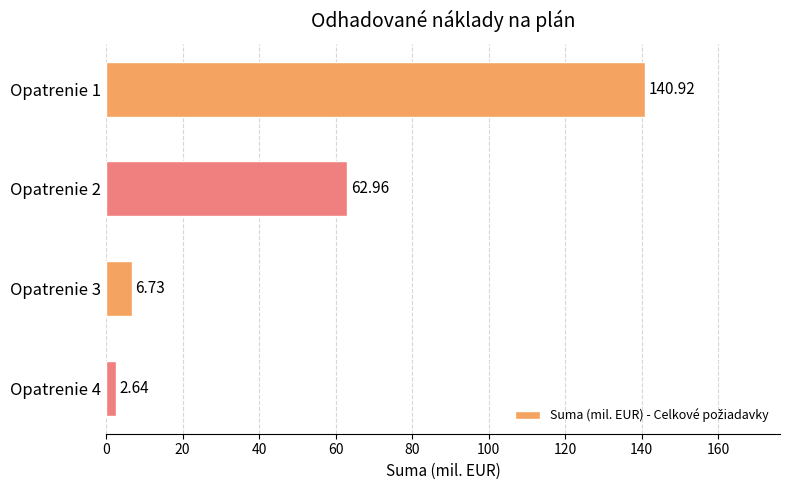

Which category has the lowest value across all series?

Opatrenie 4